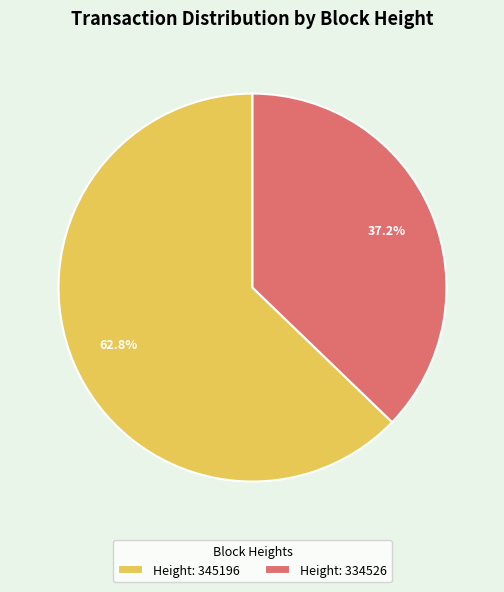

Approximately how many times larger is the value at Height: 334526 compared to Height: 345196?

0.6